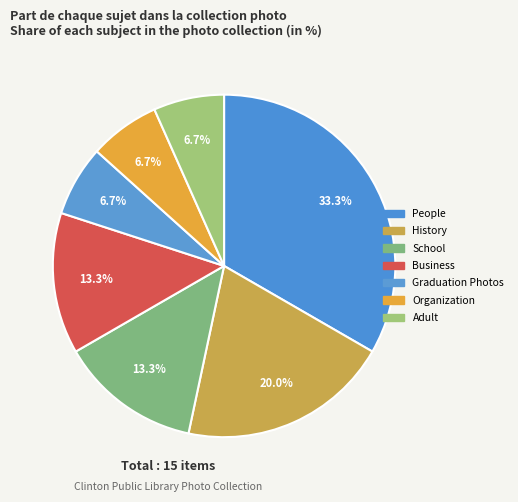

How many segments does this pie chart have?

7